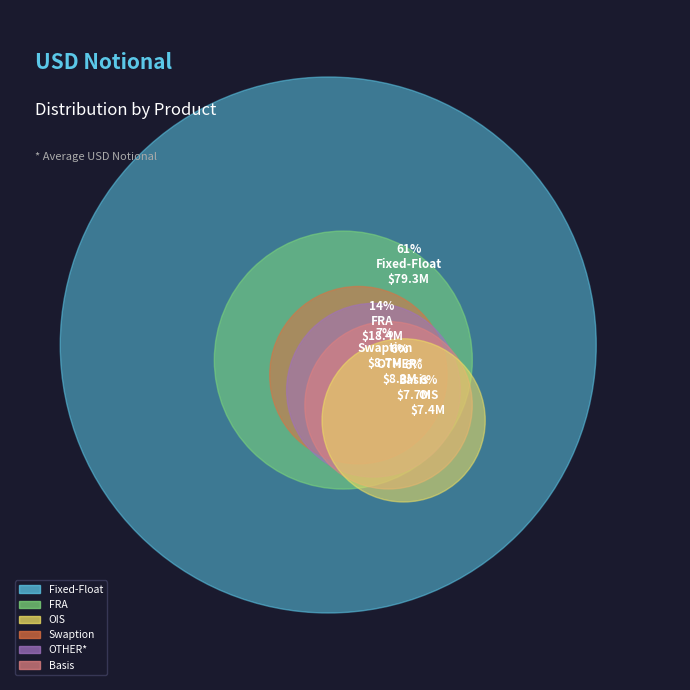

What is the smallest slice in the pie chart?

OIS